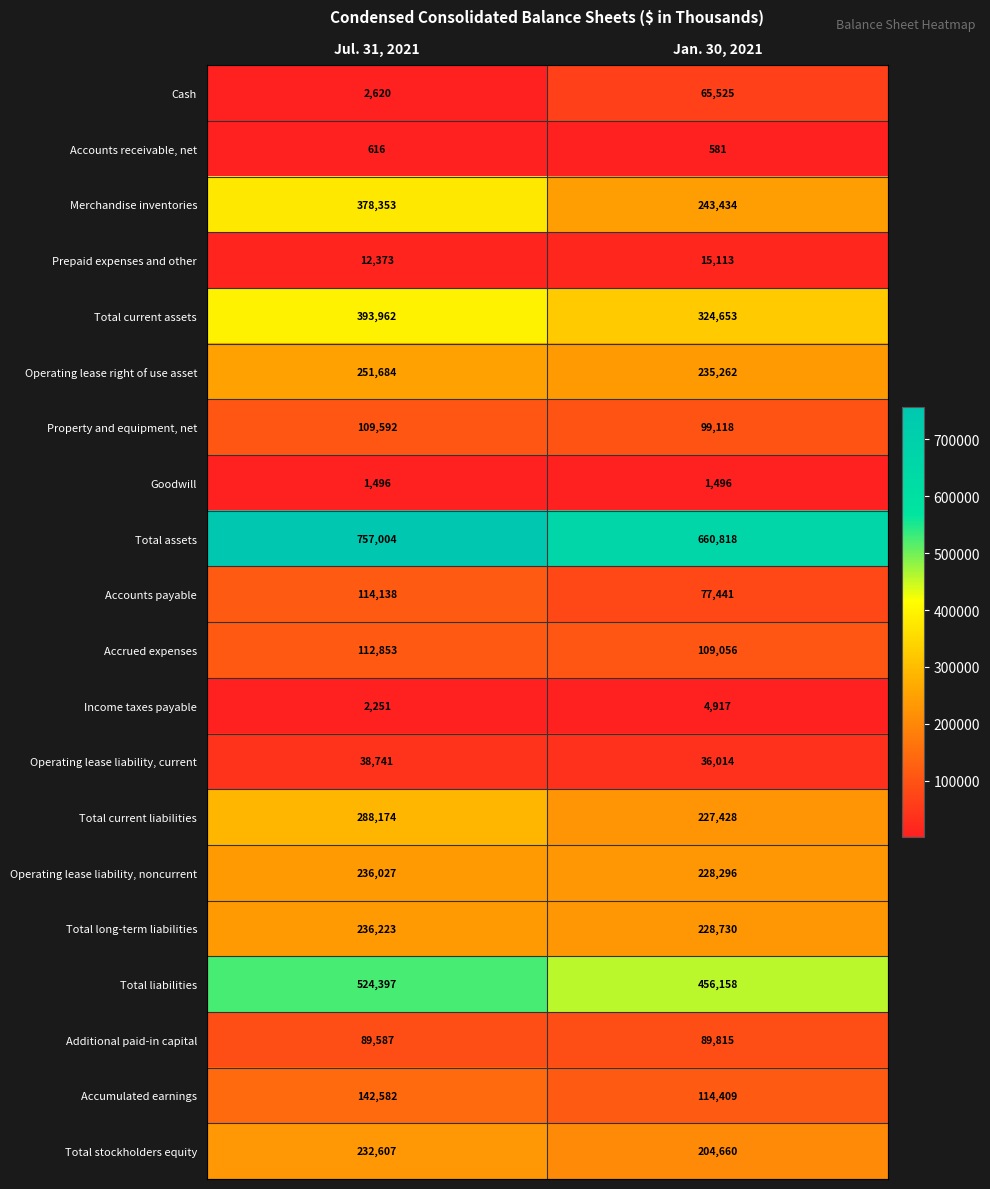

At which category does the chart reach its minimum across all series?

Jan. 30, 2021